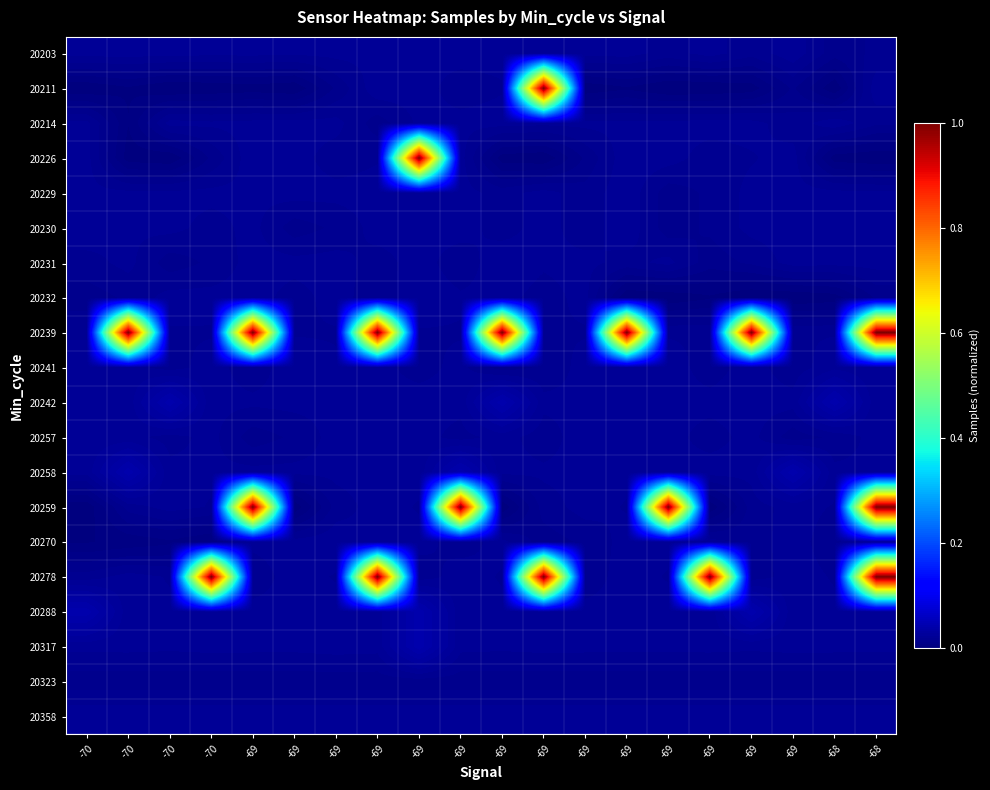

Reading left to right, extract all data points from this chart.

20203: -70=0.0	-70=0.0	-70=0.0	-70=0.0	-69=0.0	-69=0.0	-69=0.0	-69=0.0	-69=0.0	-69=0.0	-69=0.0	-69=0.0	-69=0.0	-69=0.0	-69=0.0	-69=0.0	-69=0.0	-69=0.0	-68=0.0	-68=0.0
20211: -70=0.0	-70=0.0	-70=0.0	-70=0.0	-69=0.0	-69=0.0	-69=0.0	-69=0.0	-69=0.0	-69=0.0	-69=0.0	-69=1.0	-69=0.0	-69=0.0	-69=0.0	-69=0.0	-69=0.0	-69=0.0	-68=0.0	-68=0.0
20214: -70=0.0	-70=0.0	-70=0.0	-70=0.0	-69=0.0	-69=0.0	-69=0.0	-69=0.0	-69=0.0	-69=0.0	-69=0.0	-69=0.0	-69=0.0	-69=0.0	-69=0.0	-69=0.0	-69=0.0	-69=0.0	-68=0.0	-68=0.0
20226: -70=0.0	-70=0.0	-70=0.0	-70=0.0	-69=0.0	-69=0.0	-69=0.0	-69=0.0	-69=1.0	-69=0.0	-69=0.0	-69=0.0	-69=0.0	-69=0.0	-69=0.0	-69=0.0	-69=0.0	-69=0.0	-68=0.0	-68=0.0
20229: -70=0.0	-70=0.0	-70=0.0	-70=0.0	-69=0.0	-69=0.0	-69=0.0	-69=0.0	-69=0.0	-69=0.0	-69=0.0	-69=0.0	-69=0.0	-69=0.0	-69=0.0	-69=0.0	-69=0.0	-69=0.0	-68=0.0	-68=0.0
20230: -70=0.0	-70=0.0	-70=0.0	-70=0.0	-69=0.0	-69=0.0	-69=0.0	-69=0.0	-69=0.0	-69=0.0	-69=0.0	-69=0.0	-69=0.0	-69=0.0	-69=0.0	-69=0.0	-69=0.0	-69=0.0	-68=0.0	-68=0.0
20231: -70=0.0	-70=0.0	-70=0.0	-70=0.0	-69=0.0	-69=0.0	-69=0.0	-69=0.0	-69=0.0	-69=0.0	-69=0.0	-69=0.0	-69=0.0	-69=0.0	-69=0.0	-69=0.0	-69=0.0	-69=0.0	-68=0.0	-68=0.0
20232: -70=0.0	-70=0.0	-70=0.0	-70=0.0	-69=0.0	-69=0.0	-69=0.0	-69=0.0	-69=0.0	-69=0.0	-69=0.0	-69=0.0	-69=0.0	-69=0.0	-69=0.0	-69=0.0	-69=0.0	-69=0.0	-68=0.0	-68=0.0
20239: -70=0.0	-70=1.0	-70=0.0	-70=0.0	-69=1.0	-69=0.0	-69=0.0	-69=1.0	-69=0.0	-69=0.0	-69=1.0	-69=0.0	-69=0.0	-69=1.0	-69=0.0	-69=0.0	-69=1.0	-69=0.0	-68=0.0	-68=1.0
20241: -70=0.0	-70=0.0	-70=0.0	-70=0.0	-69=0.0	-69=0.0	-69=0.0	-69=0.0	-69=0.0	-69=0.0	-69=0.0	-69=0.0	-69=0.0	-69=0.0	-69=0.0	-69=0.0	-69=0.0	-69=0.0	-68=0.0	-68=0.0
20242: -70=0.0	-70=0.0	-70=0.0	-70=0.0	-69=0.0	-69=0.0	-69=0.0	-69=0.0	-69=0.0	-69=0.0	-69=0.0	-69=0.0	-69=0.0	-69=0.0	-69=0.0	-69=0.0	-69=0.0	-69=0.0	-68=0.0	-68=0.0
20257: -70=0.0	-70=0.0	-70=0.0	-70=0.0	-69=0.0	-69=0.0	-69=0.0	-69=0.0	-69=0.0	-69=0.0	-69=0.0	-69=0.0	-69=0.0	-69=0.0	-69=0.0	-69=0.0	-69=0.0	-69=0.0	-68=0.0	-68=0.0
20258: -70=0.0	-70=0.0	-70=0.0	-70=0.0	-69=0.0	-69=0.0	-69=0.0	-69=0.0	-69=0.0	-69=0.0	-69=0.0	-69=0.0	-69=0.0	-69=0.0	-69=0.0	-69=0.0	-69=0.0	-69=0.0	-68=0.0	-68=0.0
20259: -70=0.0	-70=0.0	-70=0.0	-70=0.0	-69=1.0	-69=0.0	-69=0.0	-69=0.0	-69=0.0	-69=1.0	-69=0.0	-69=0.0	-69=0.0	-69=0.0	-69=1.0	-69=0.0	-69=0.0	-69=0.0	-68=0.0	-68=1.0
20270: -70=0.0	-70=0.0	-70=0.0	-70=0.0	-69=0.0	-69=0.0	-69=0.0	-69=0.0	-69=0.0	-69=0.0	-69=0.0	-69=0.0	-69=0.0	-69=0.0	-69=0.0	-69=0.0	-69=0.0	-69=0.0	-68=0.0	-68=0.0
20278: -70=0.0	-70=0.0	-70=0.0	-70=1.0	-69=0.0	-69=0.0	-69=0.0	-69=1.0	-69=0.0	-69=0.0	-69=0.0	-69=1.0	-69=0.0	-69=0.0	-69=0.0	-69=1.0	-69=0.0	-69=0.0	-68=0.0	-68=1.0
20288: -70=0.0	-70=0.0	-70=0.0	-70=0.0	-69=0.0	-69=0.0	-69=0.0	-69=0.0	-69=0.0	-69=0.0	-69=0.0	-69=0.0	-69=0.0	-69=0.0	-69=0.0	-69=0.0	-69=0.0	-69=0.0	-68=0.0	-68=0.0
20317: -70=0.0	-70=0.0	-70=0.0	-70=0.0	-69=0.0	-69=0.0	-69=0.0	-69=0.0	-69=0.0	-69=0.0	-69=0.0	-69=0.0	-69=0.0	-69=0.0	-69=0.0	-69=0.0	-69=0.0	-69=0.0	-68=0.0	-68=0.0
20323: -70=0.0	-70=0.0	-70=0.0	-70=0.0	-69=0.0	-69=0.0	-69=0.0	-69=0.0	-69=0.0	-69=0.0	-69=0.0	-69=0.0	-69=0.0	-69=0.0	-69=0.0	-69=0.0	-69=0.0	-69=0.0	-68=0.0	-68=0.0
20358: -70=0.0	-70=0.0	-70=0.0	-70=0.0	-69=0.0	-69=0.0	-69=0.0	-69=0.0	-69=0.0	-69=0.0	-69=0.0	-69=0.0	-69=0.0	-69=0.0	-69=0.0	-69=0.0	-69=0.0	-69=0.0	-68=0.0	-68=0.0